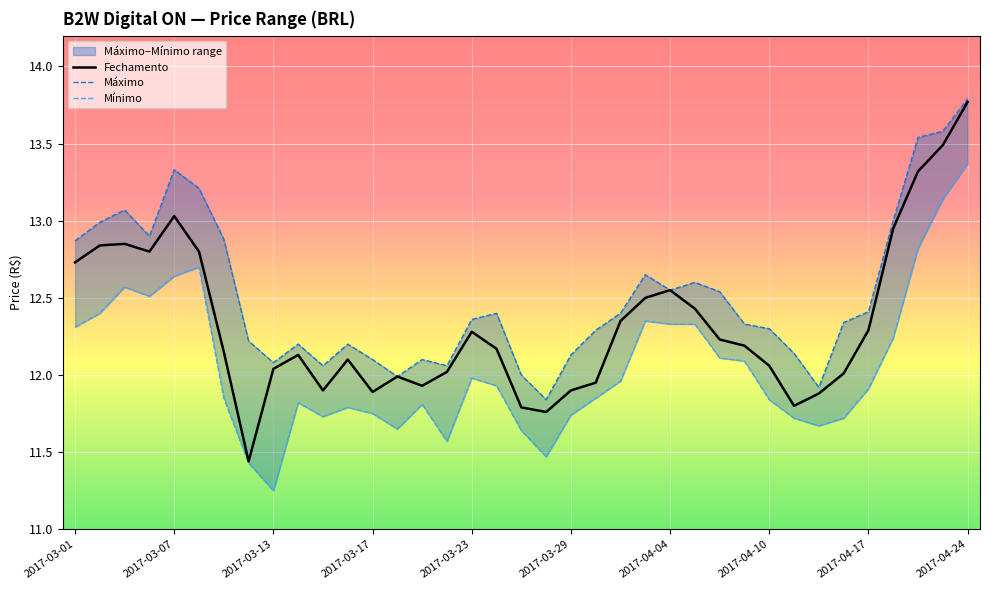

What is the maximum value for Fechamento?

13.8